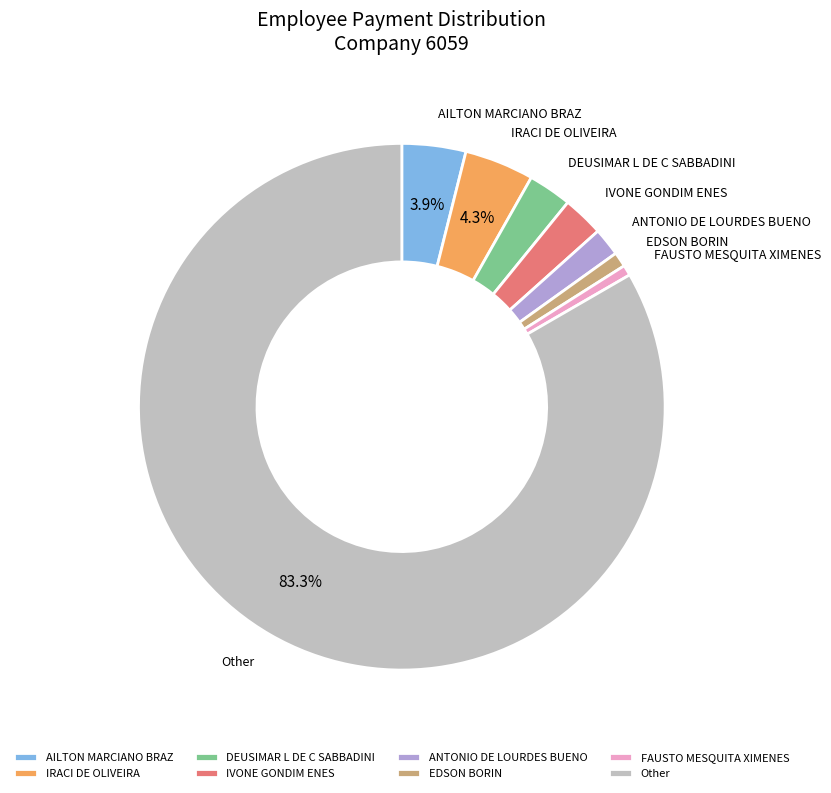

What percentage is NOT represented by IRACI DE OLIVEIRA?

95.7%